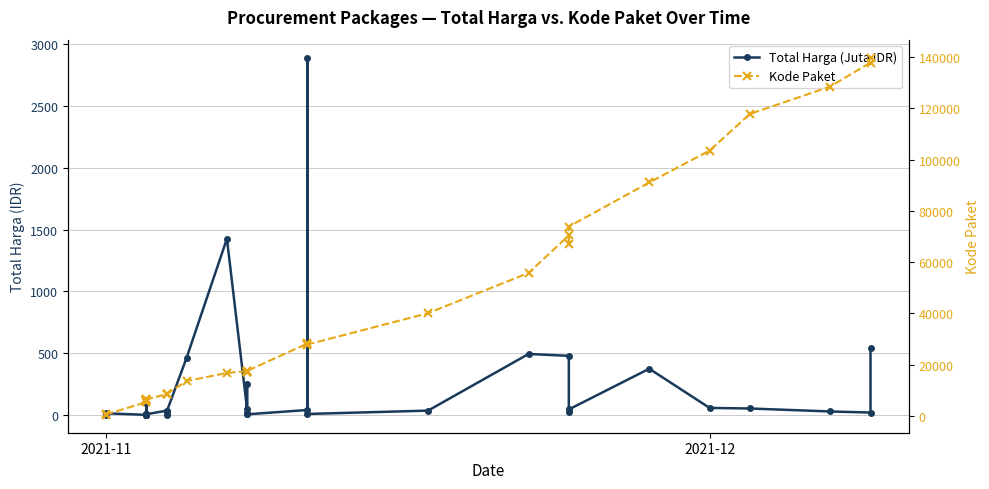

What is the difference between the maximum and minimum values in the Kode Paket series?

139353.0